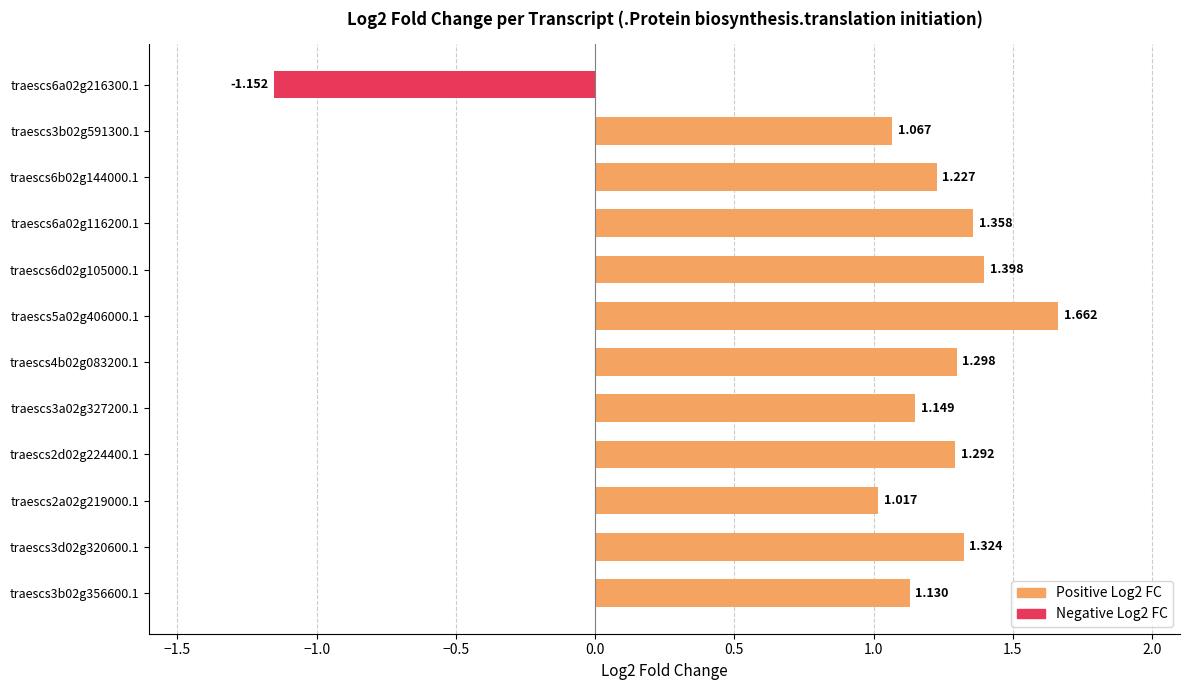

Does the chart contain stacked bars?

No